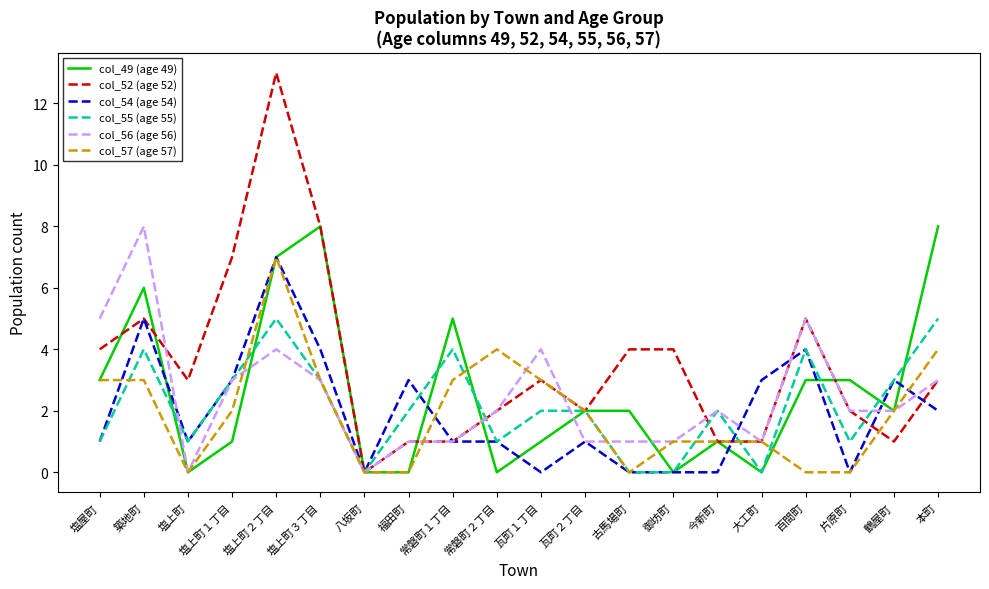

True or false: col_56 (age 56) has a value of 1 at 塩上町１丁目.

False